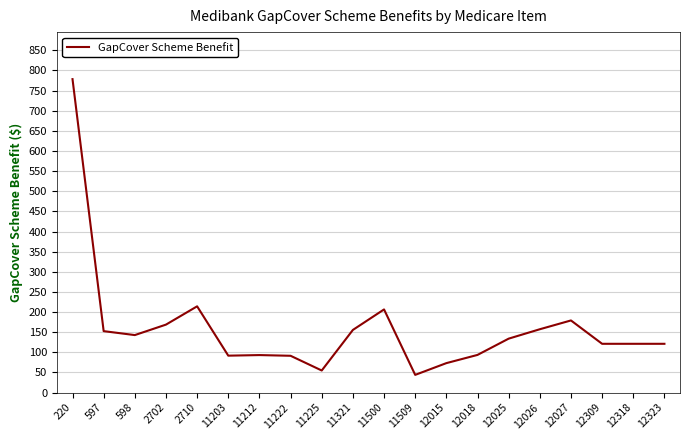

True or false: the data has more than 0 interior local peaks.

True